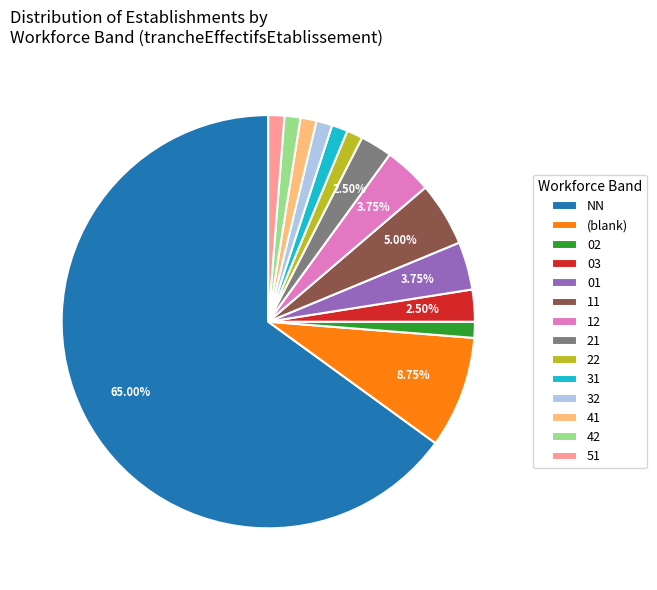

Is it true that 02 is 14% of the pie?

False